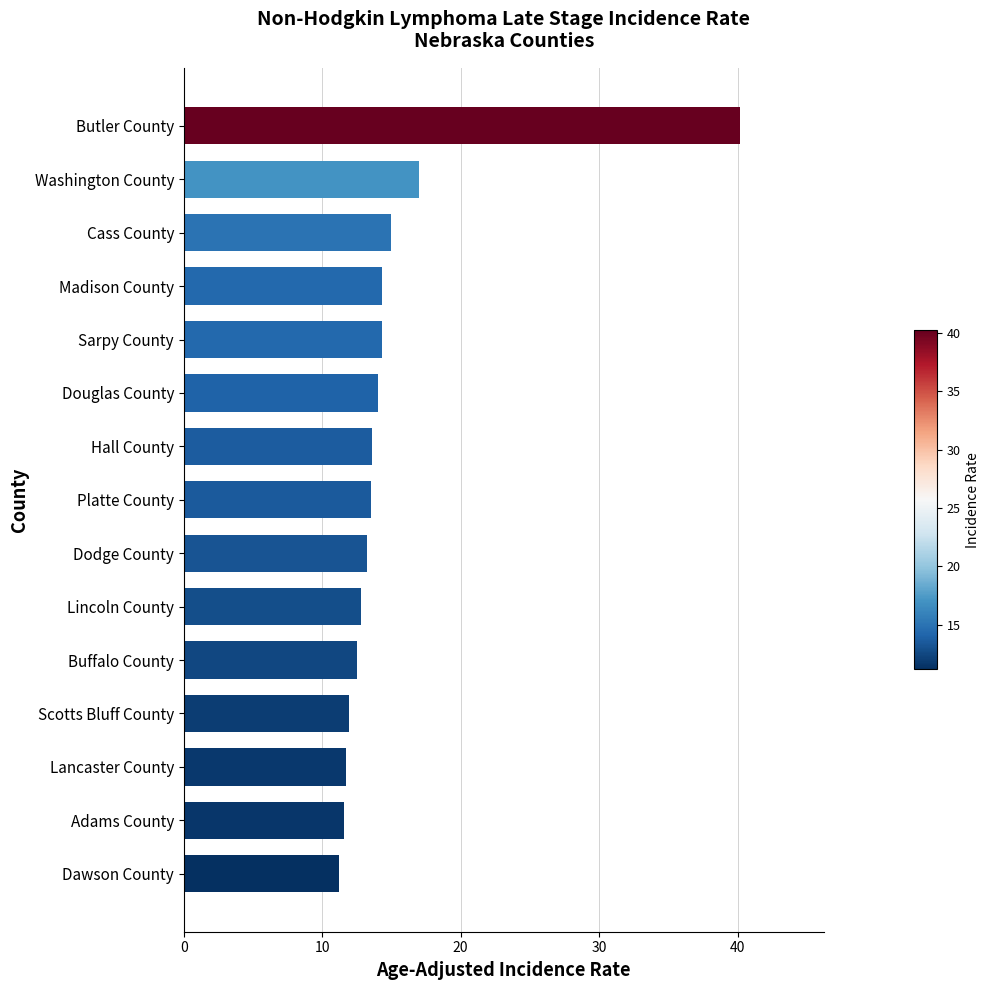

What is the label of the 14th bar from the bottom?

Washington County